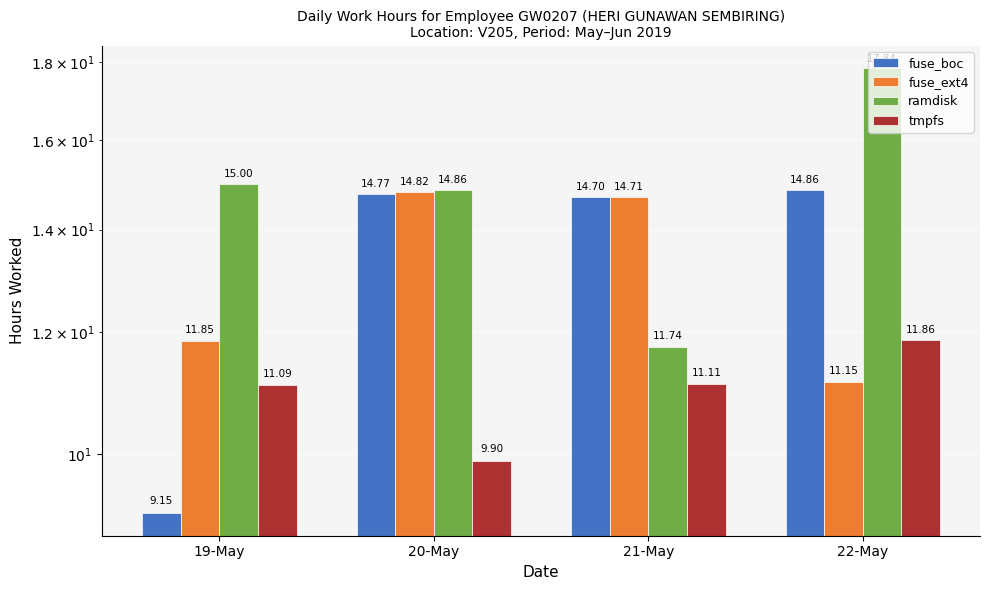

Reading right to left, extract all data points from this chart.

fuse_boc: 22-May=14.9	21-May=14.7	20-May=14.8	19-May=9.2
fuse_ext4: 22-May=11.2	21-May=14.7	20-May=14.8	19-May=11.8
ramdisk: 22-May=17.8	21-May=11.7	20-May=14.9	19-May=15.0
tmpfs: 22-May=11.9	21-May=11.1	20-May=9.9	19-May=11.1